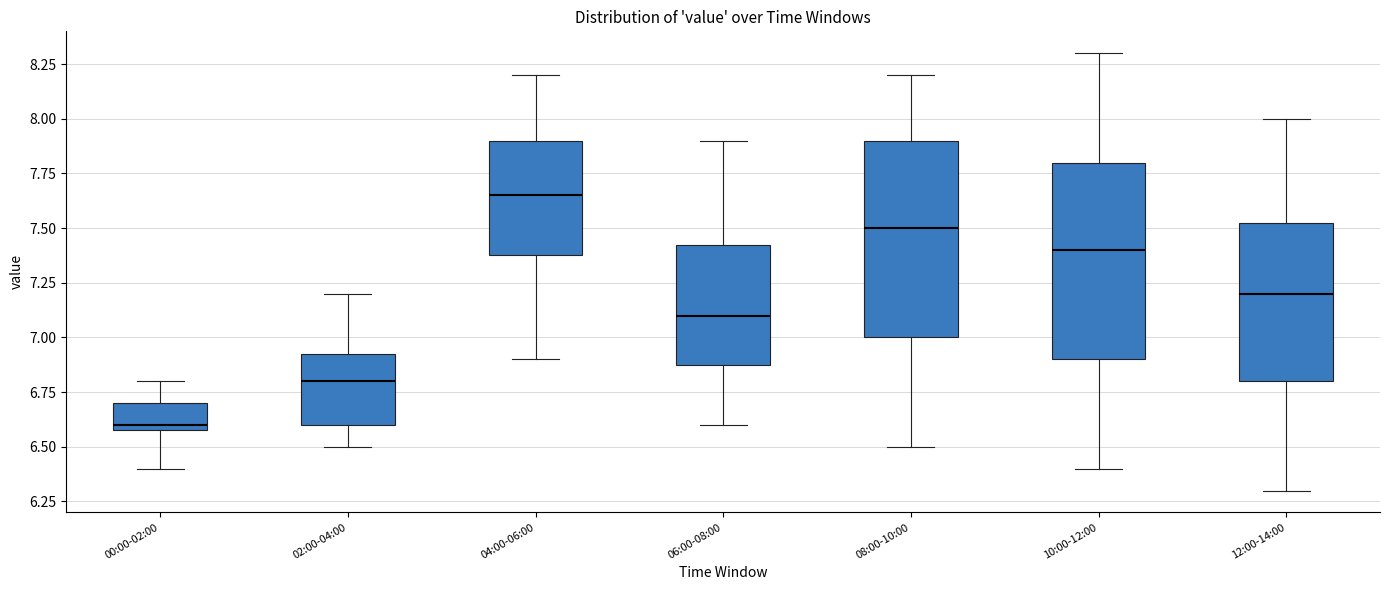

Which box's median line is the lowest?

00:00-02:00